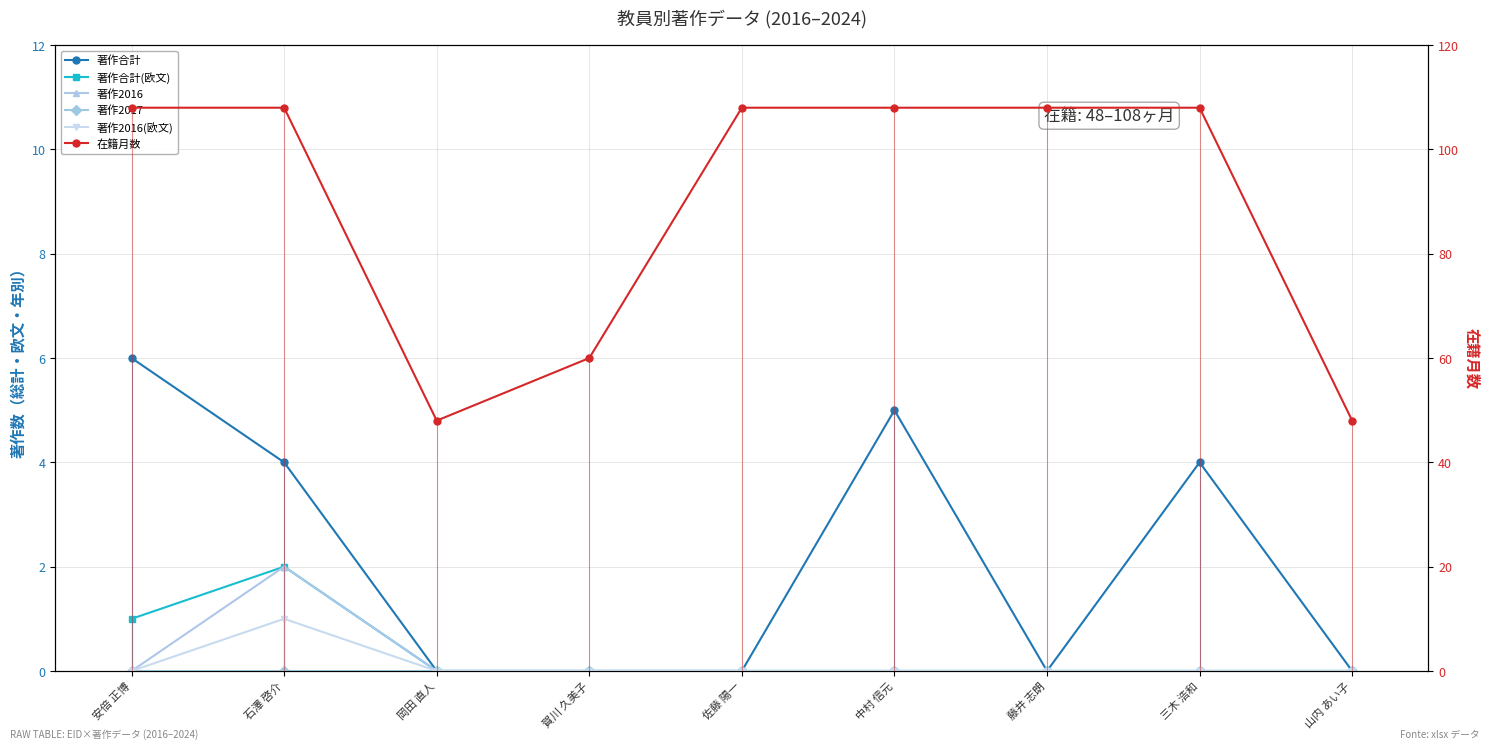

What is the greatest value displayed?

108